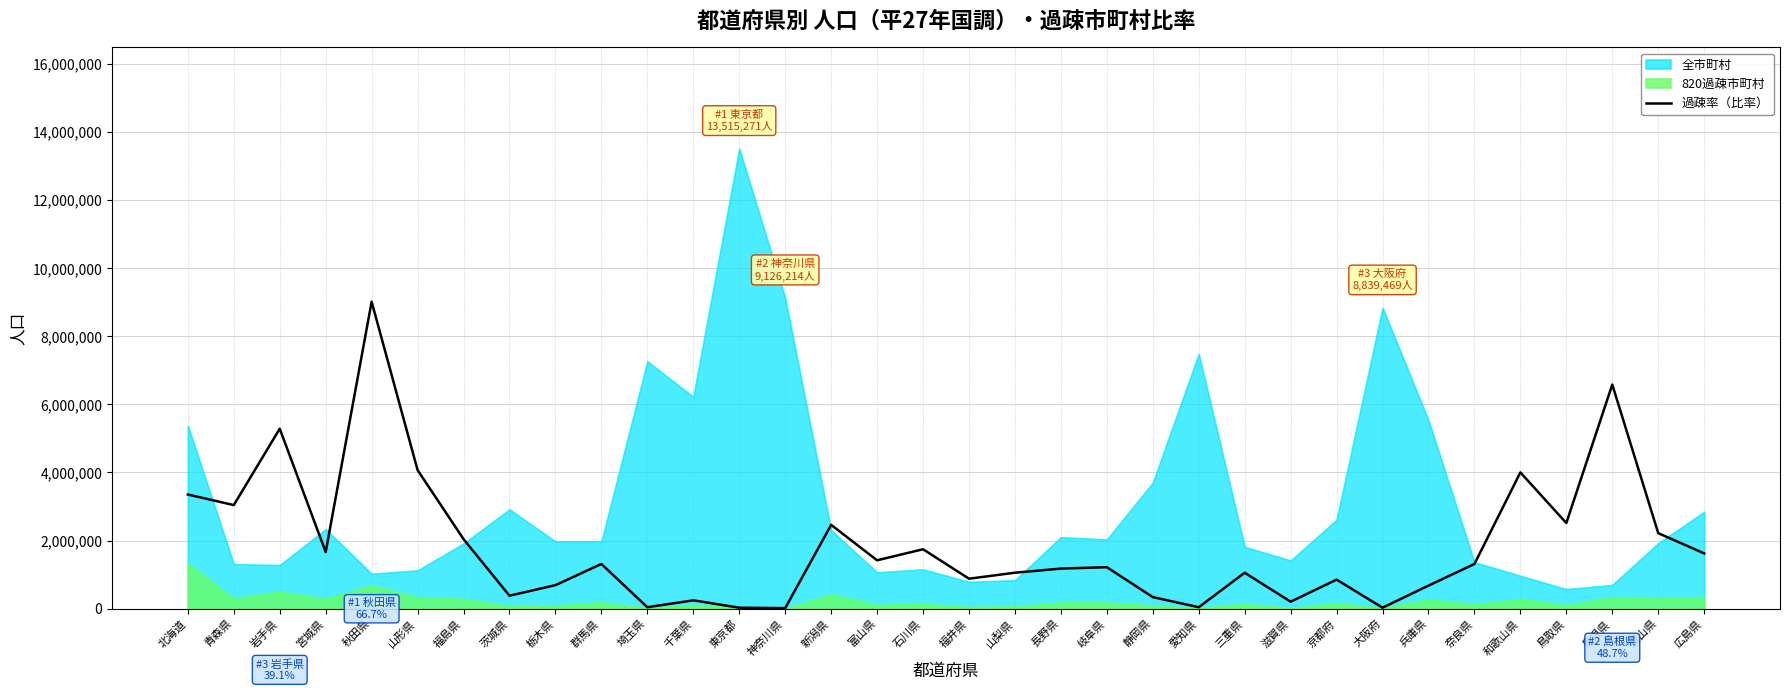

What is the highest value of the 過疎率（比率） series?

9014685.8